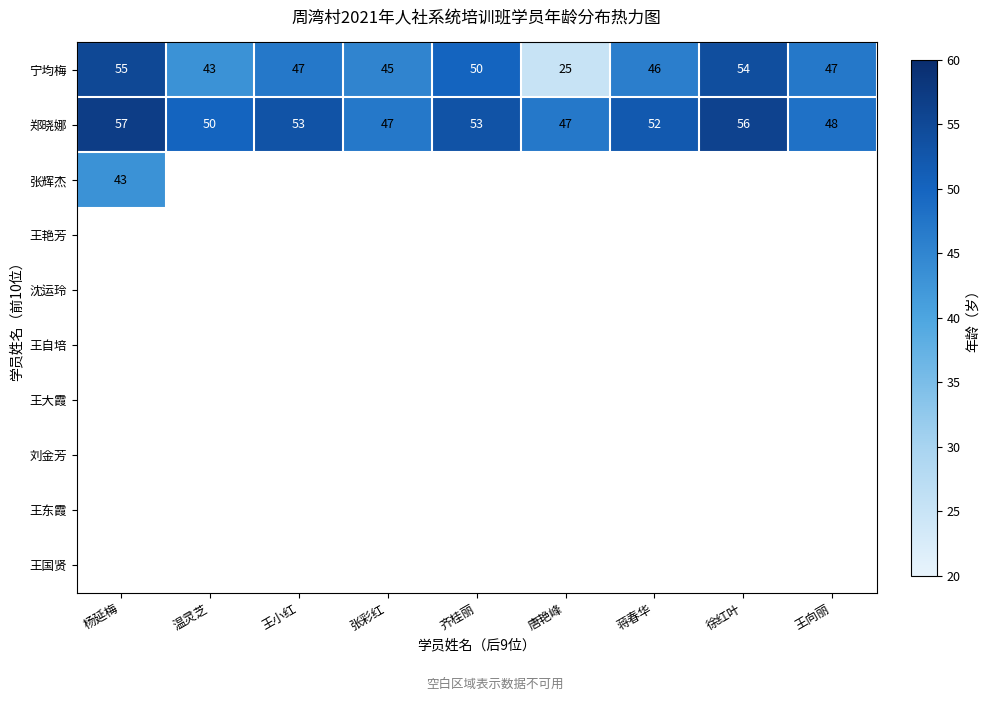

Count the number of categories in the chart.

9